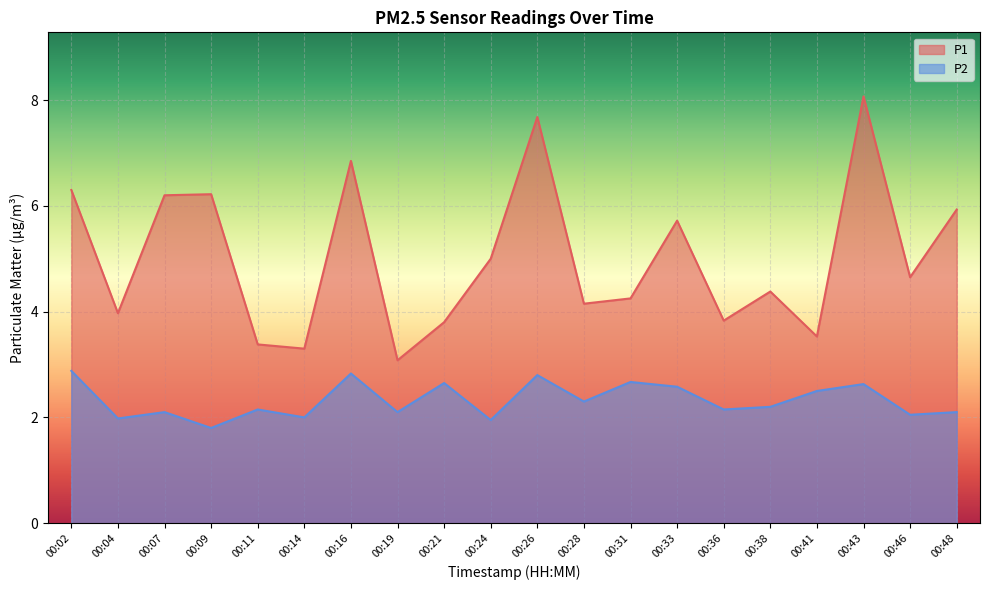

The P1 series shows 3.5 at 00:41. True or false?

True